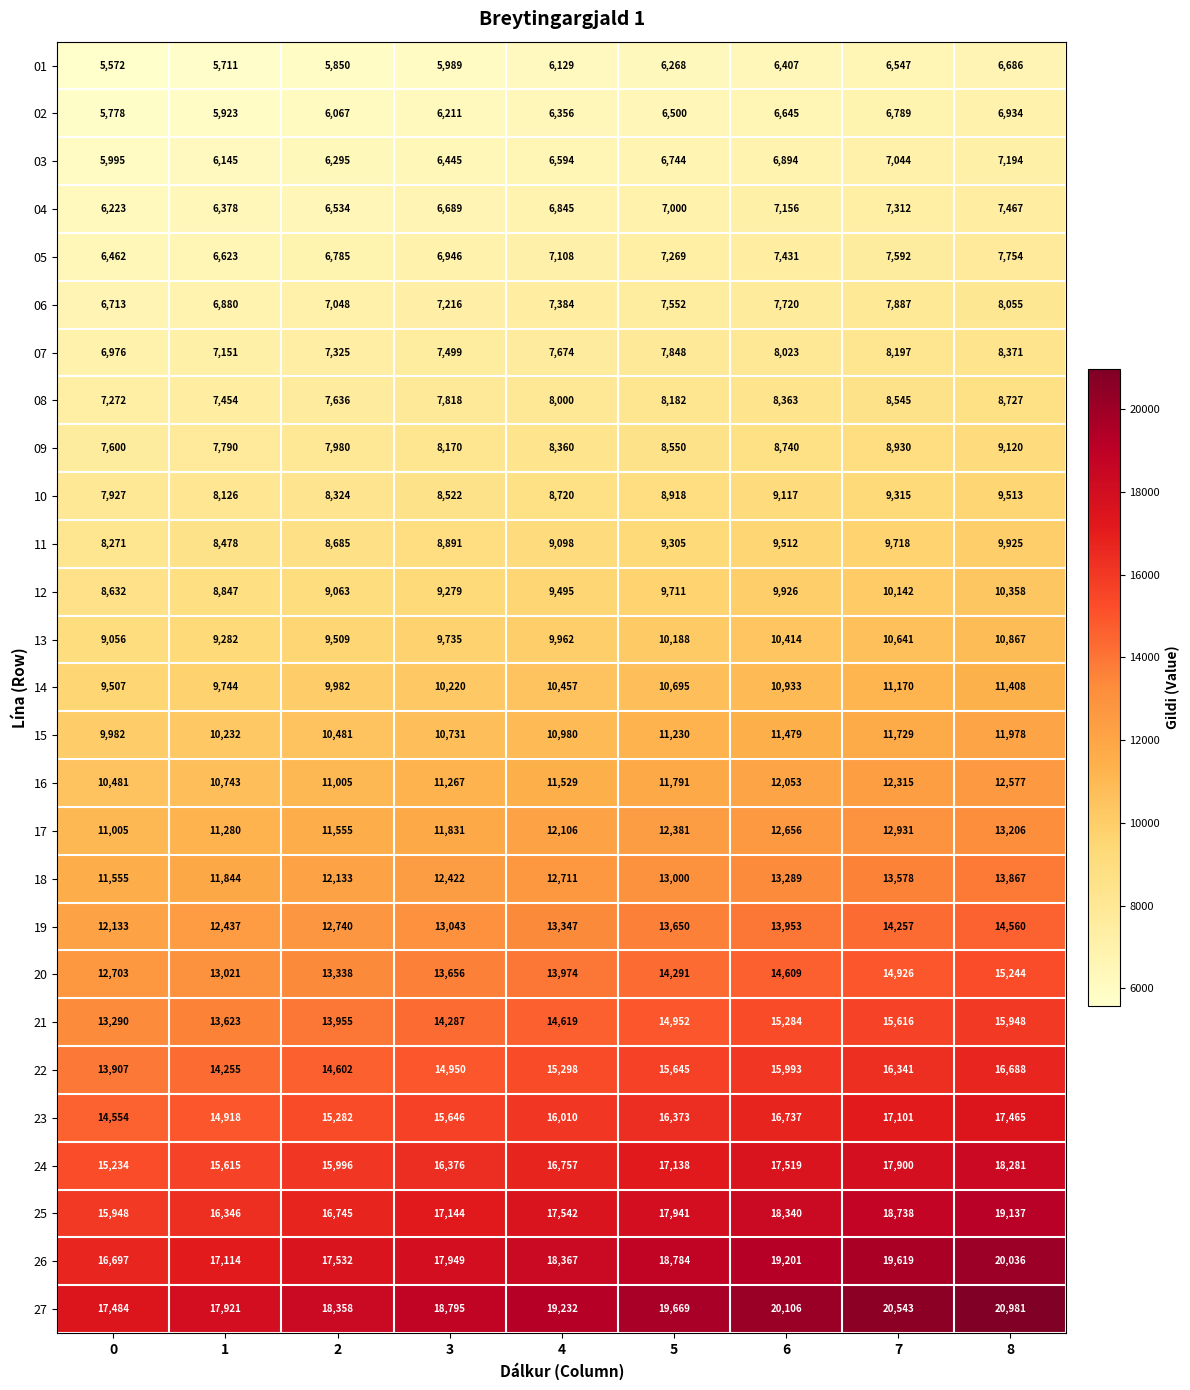

The 04 series shows 10770 at 4. True or false?

False